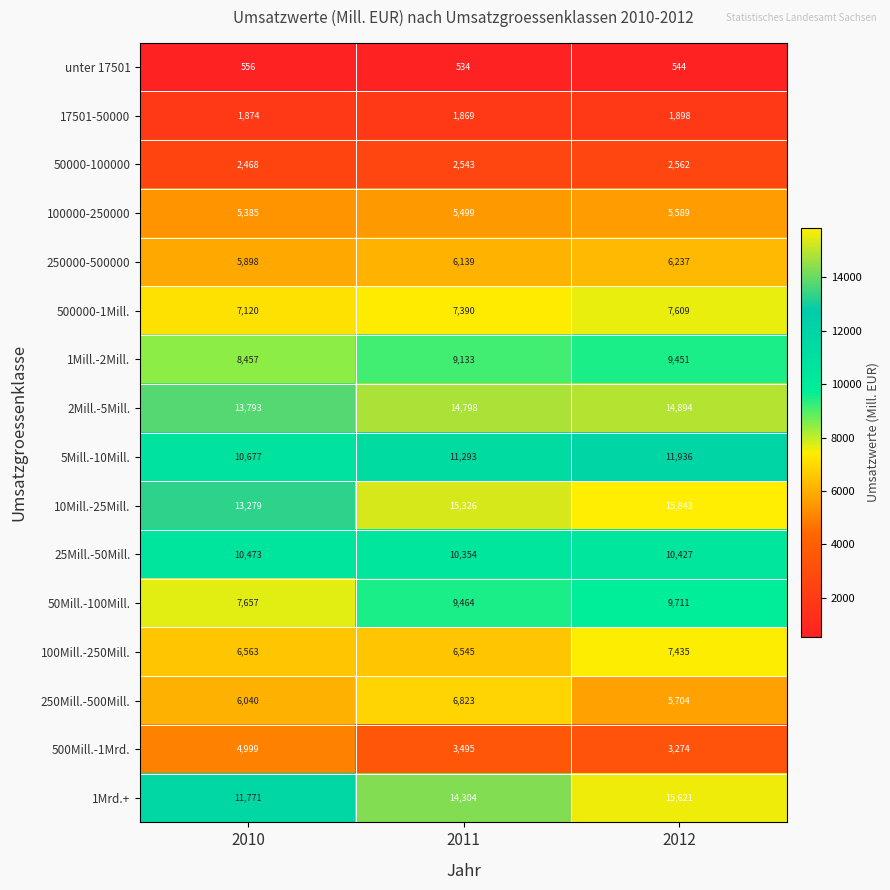

Where does the 25Mill.-50Mill. series first go above 10427?

2010